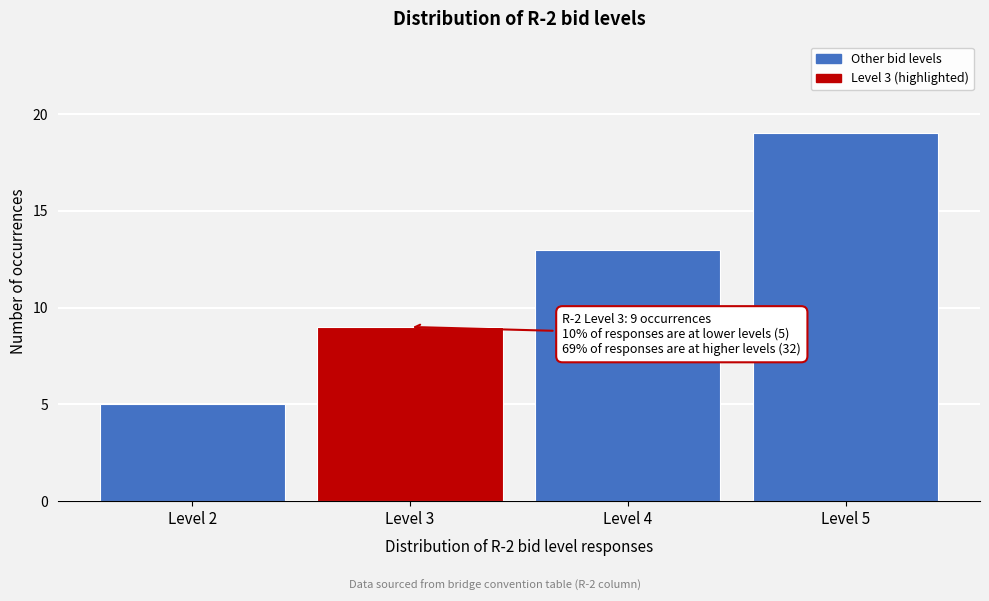

Reading left to right, extract all data points from this chart.

5	9	13	19